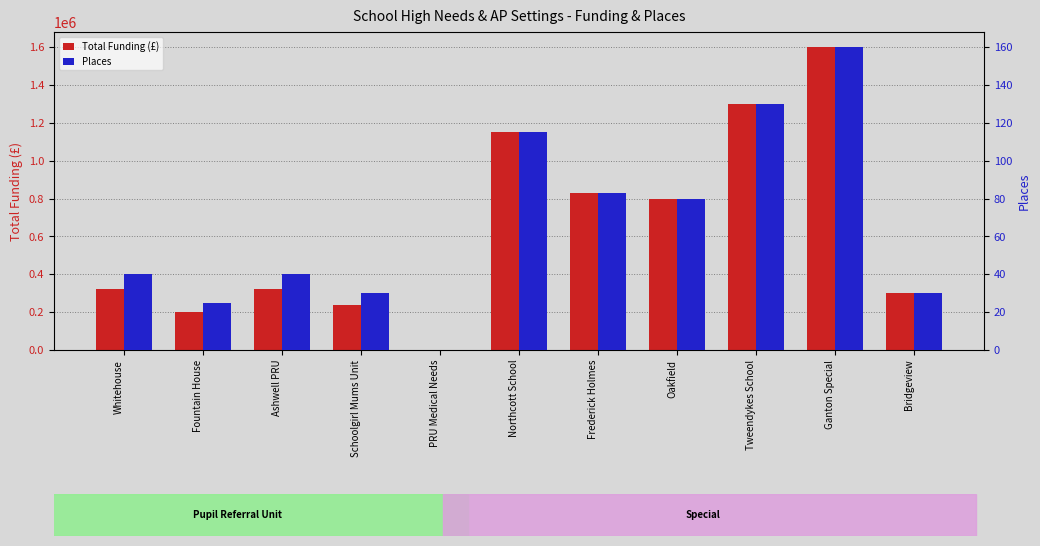

What is the difference between the Places values at Schoolgirl Mums Unit and Oakfield?

50